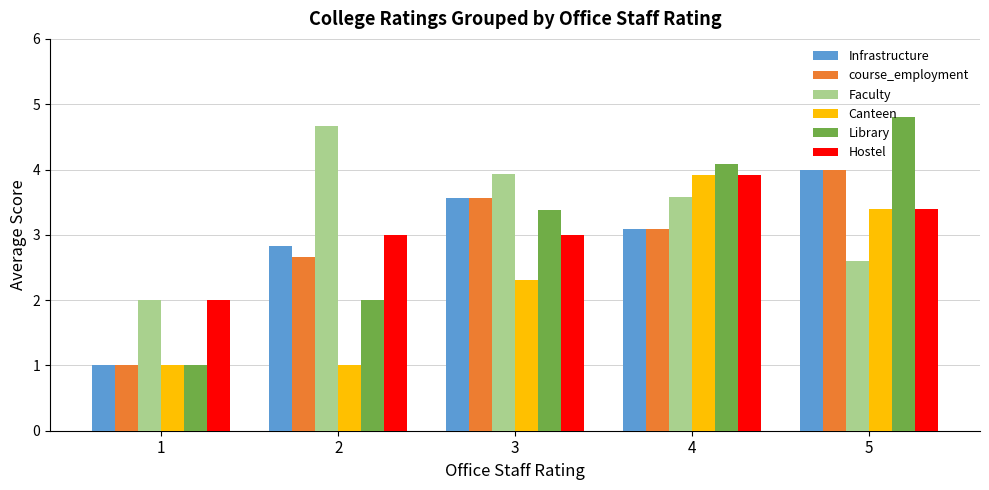

What is the difference between the Library values at 1 and 5?

3.8